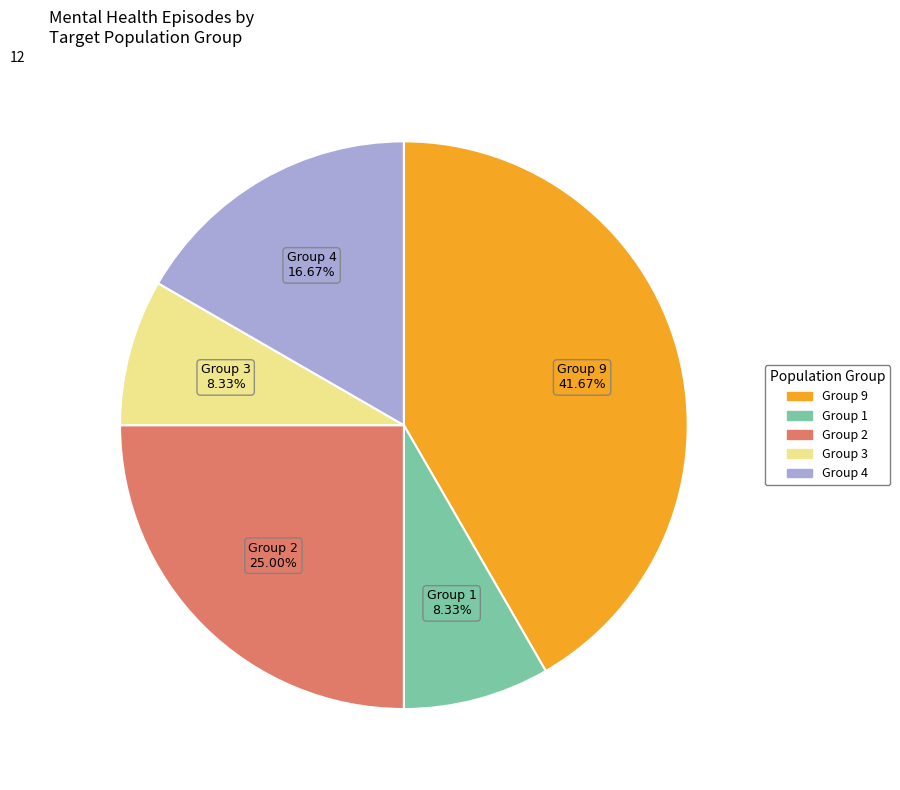

Is there a majority slice in this chart?

No